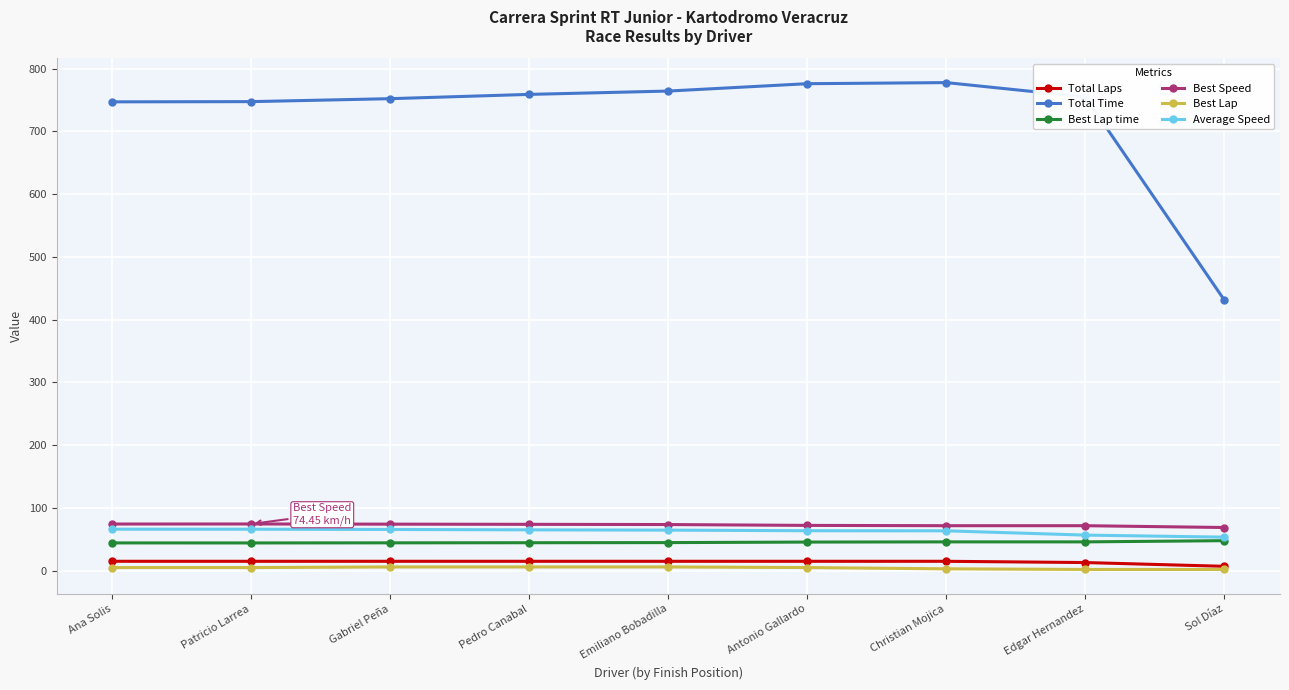

What is the difference between the highest and lowest values at Pedro Canabal?

752.9